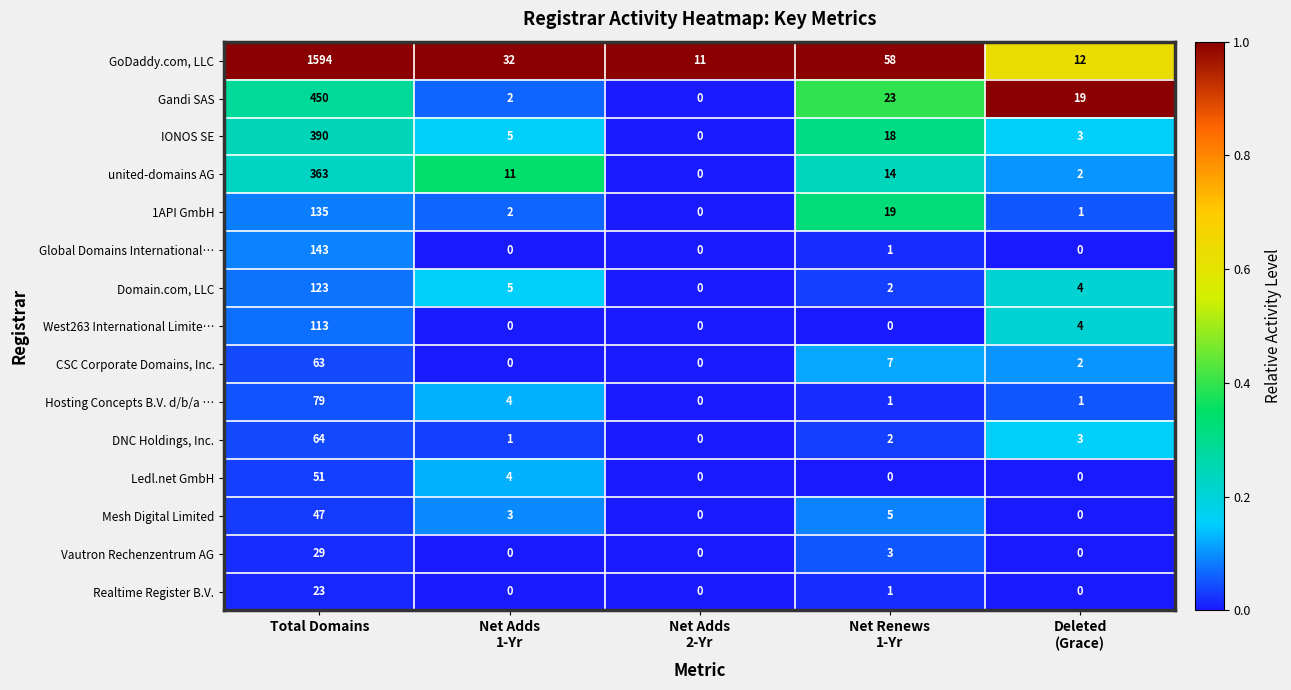

What is the greatest value displayed?

1594